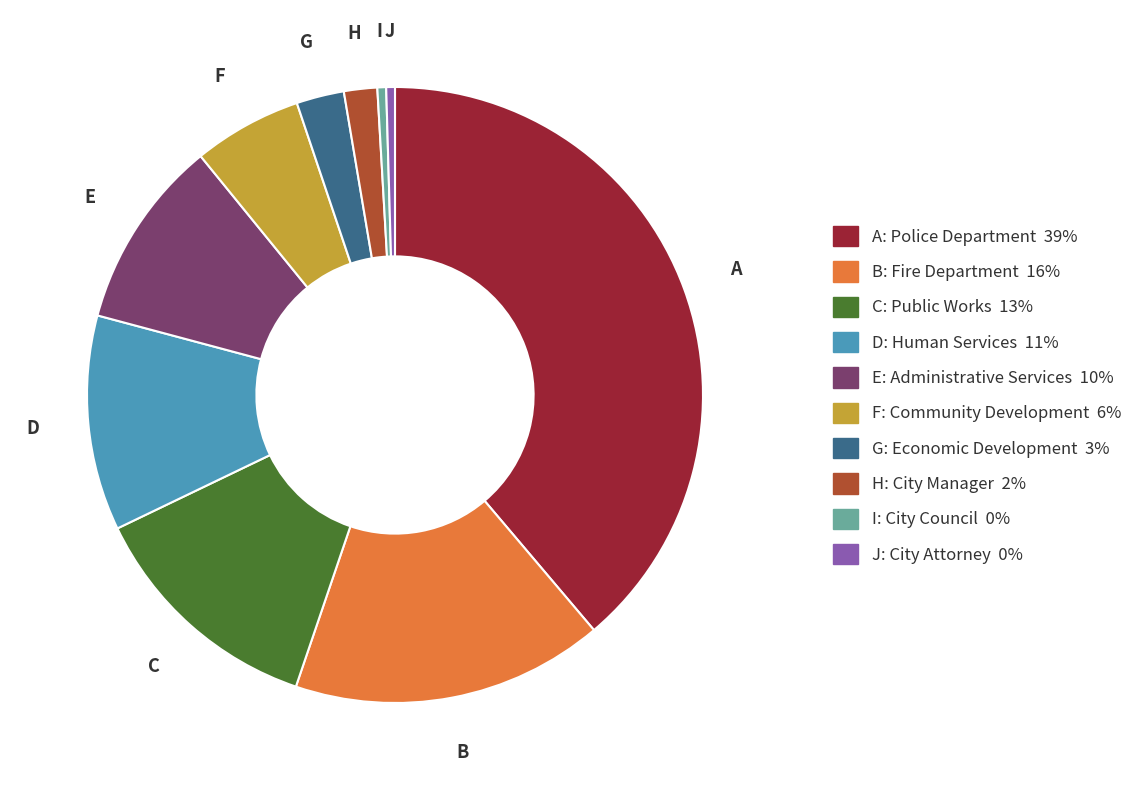

Is there a majority slice in this chart?

No